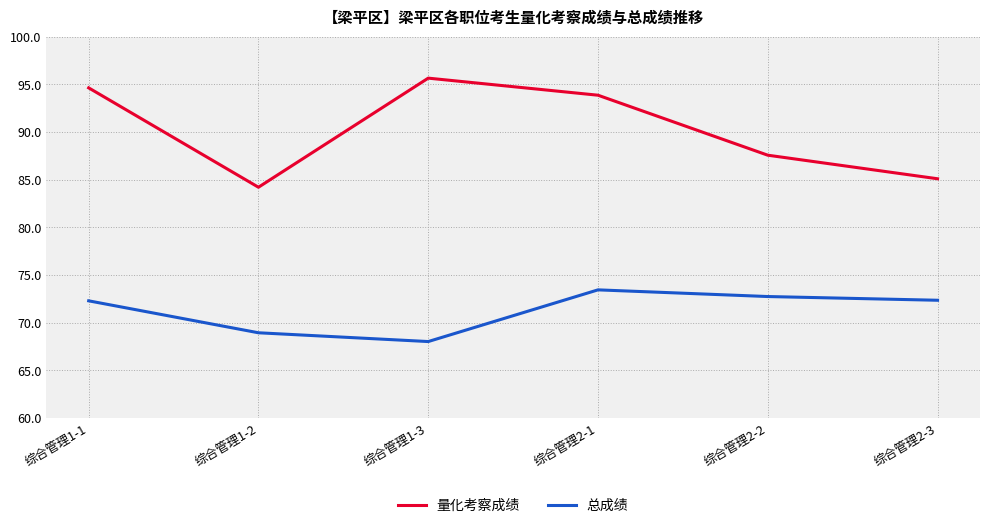

Count the number of categories in the chart.

6